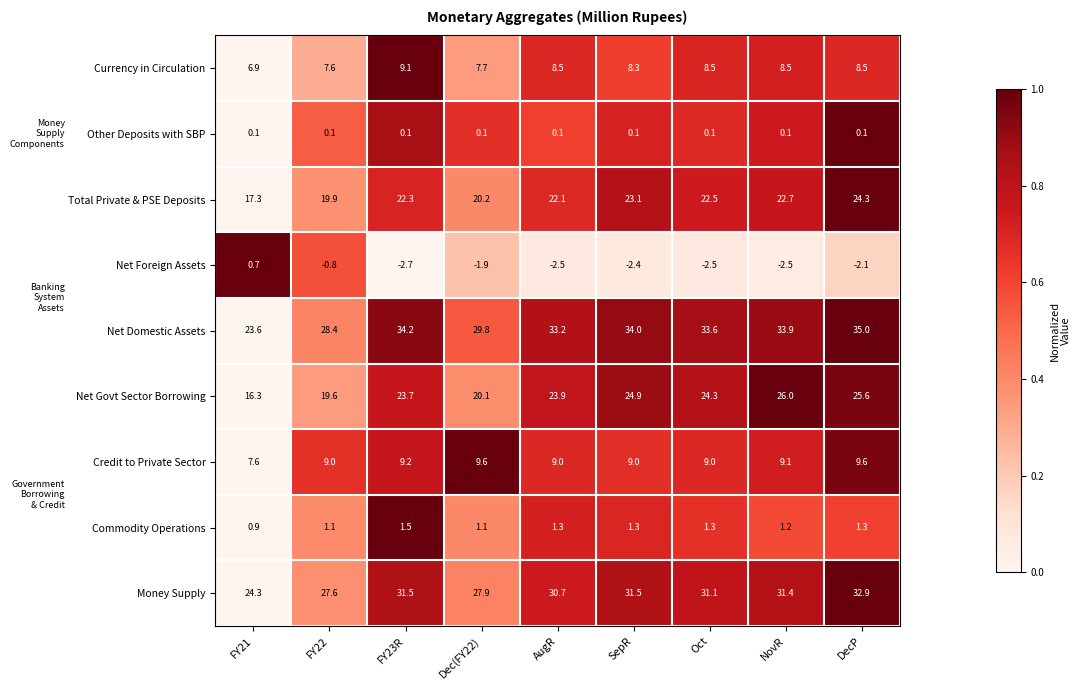

Between Oct and NovR, which series saw the biggest shift?

Net Govt Sector Borrowing